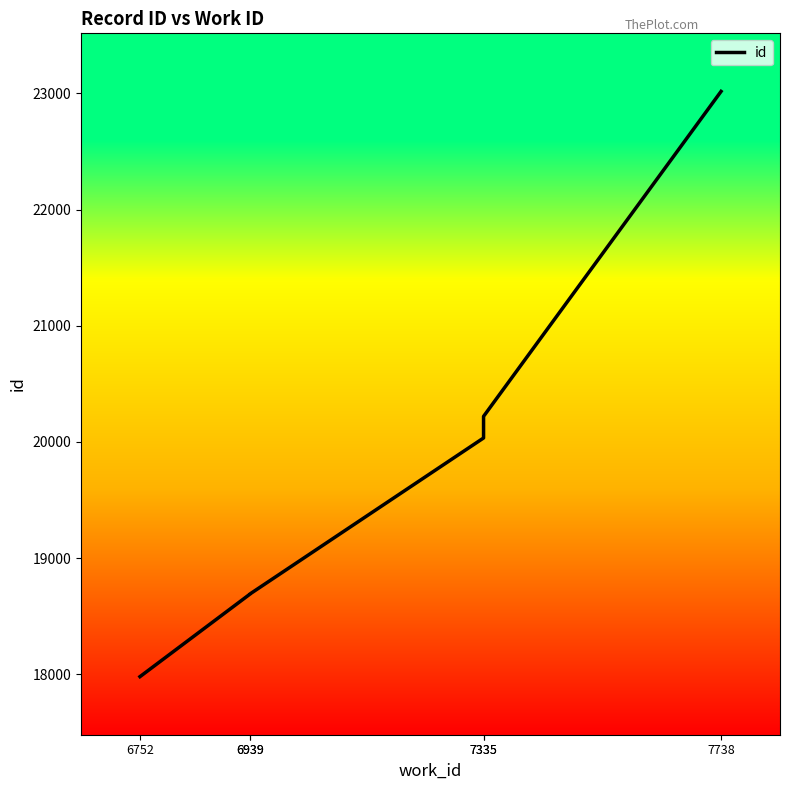

Which has a higher value, 7738 or 7335?

7738